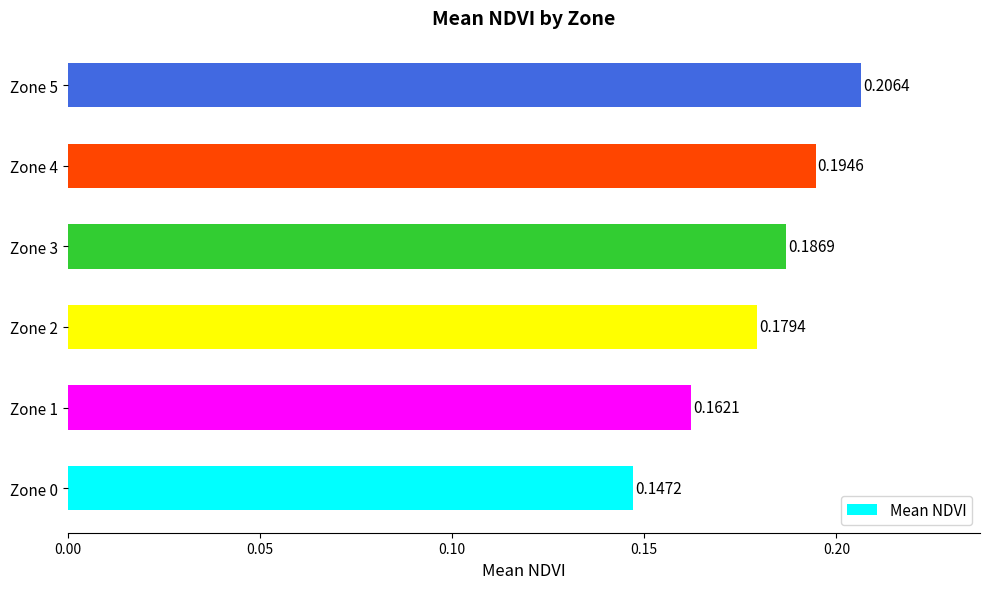

Rank the categories by value from lowest to highest.

Zone 0, Zone 1, Zone 2, Zone 3, Zone 4, Zone 5